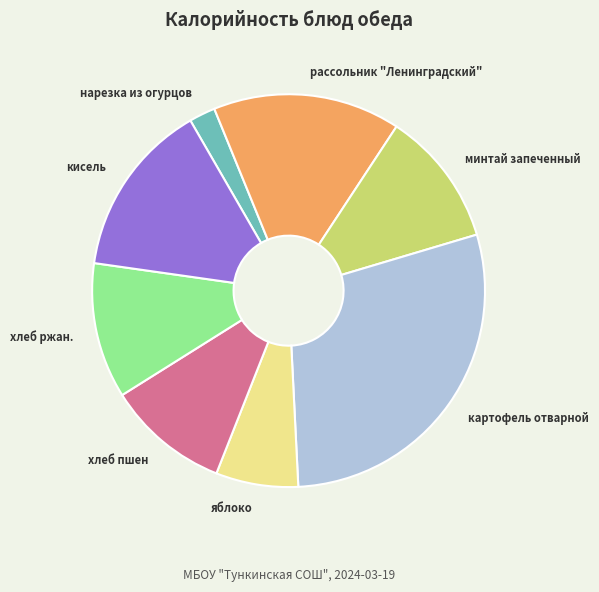

True or false: хлеб ржан. accounts for 3% of the total.

False